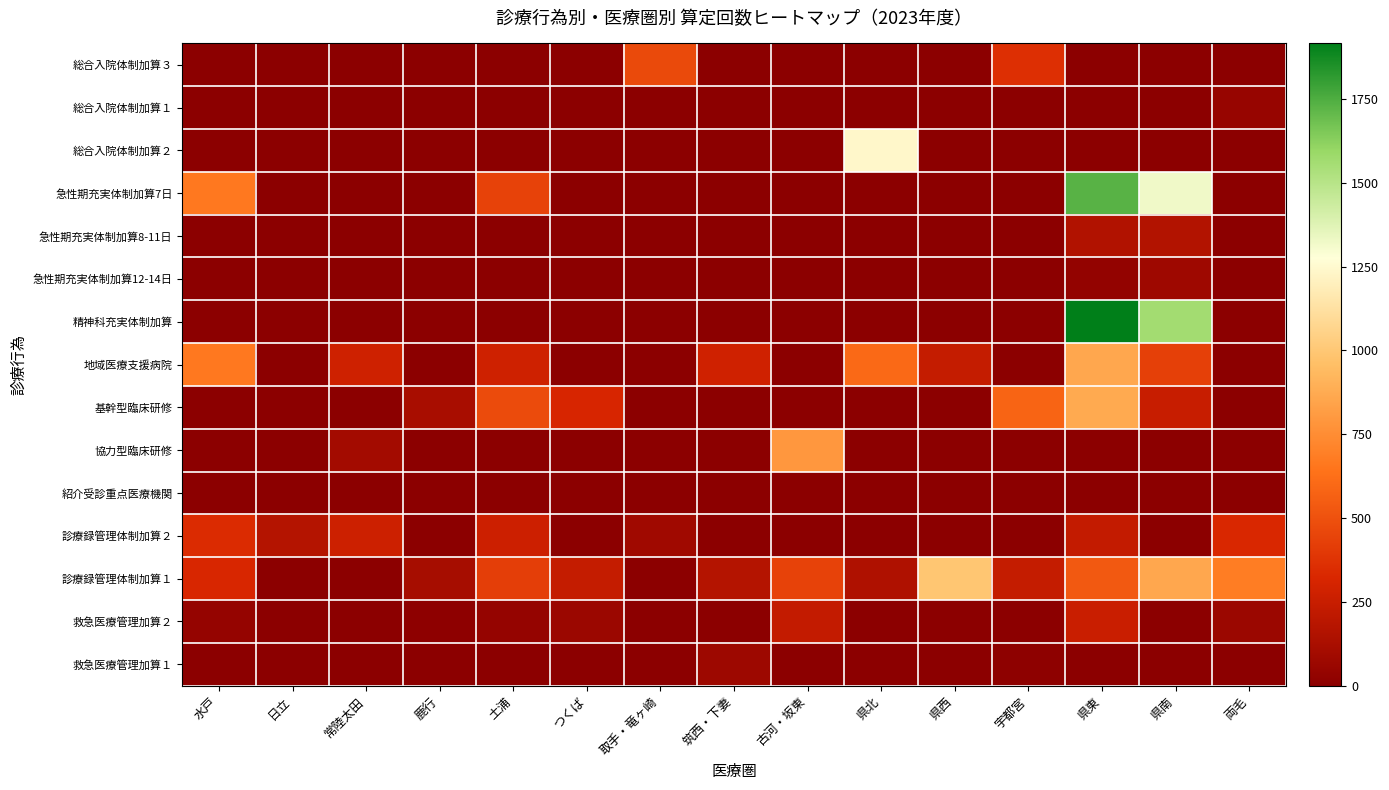

At how many categories does at least one series exceed 1038?

3